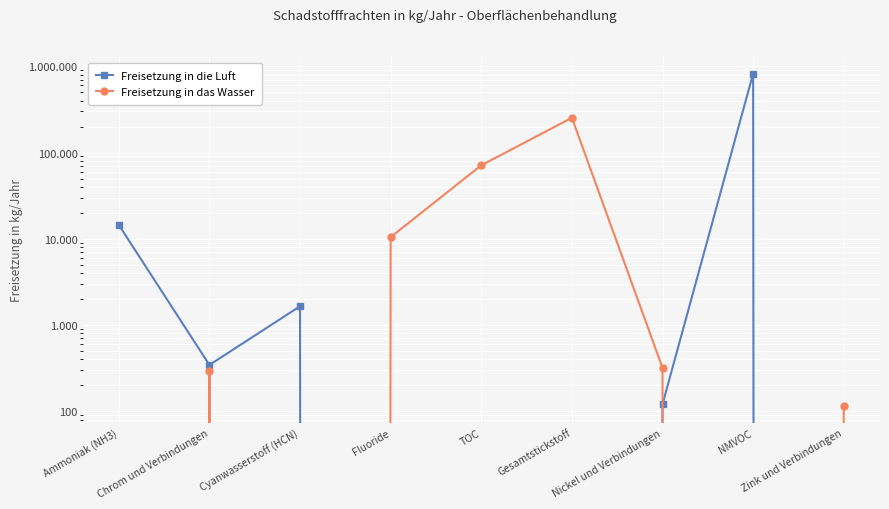

Which series has the widest spread of values?

Freisetzung in die Luft